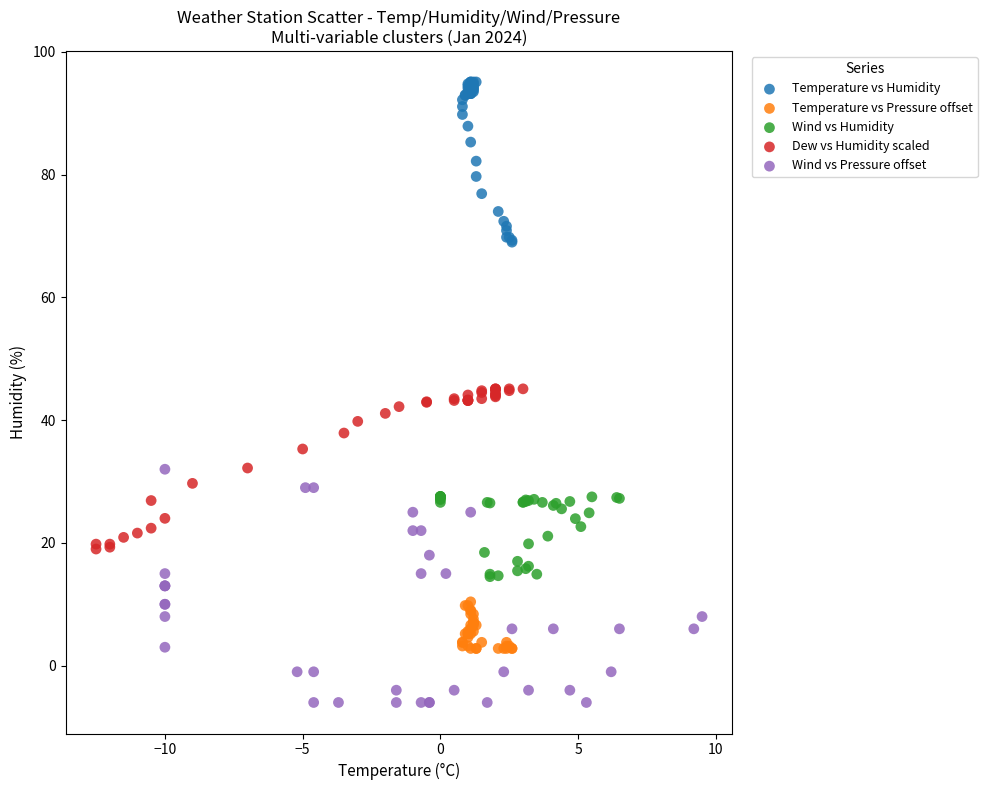

Which series has the largest Y range (max minus min)?

Wind vs Pressure offset